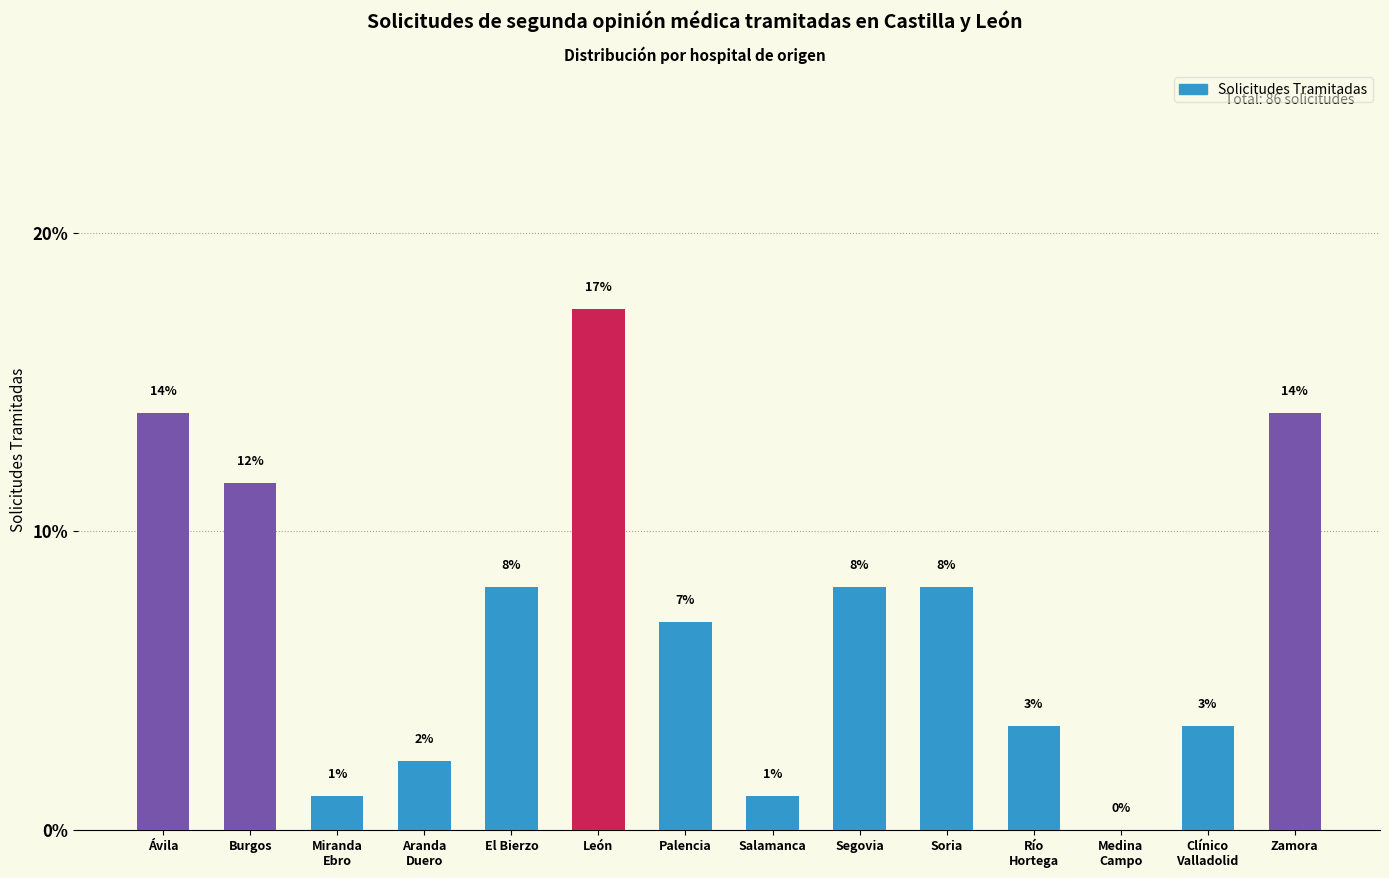

What is the difference between the values at Ávila and Medina
Campo?

14.0